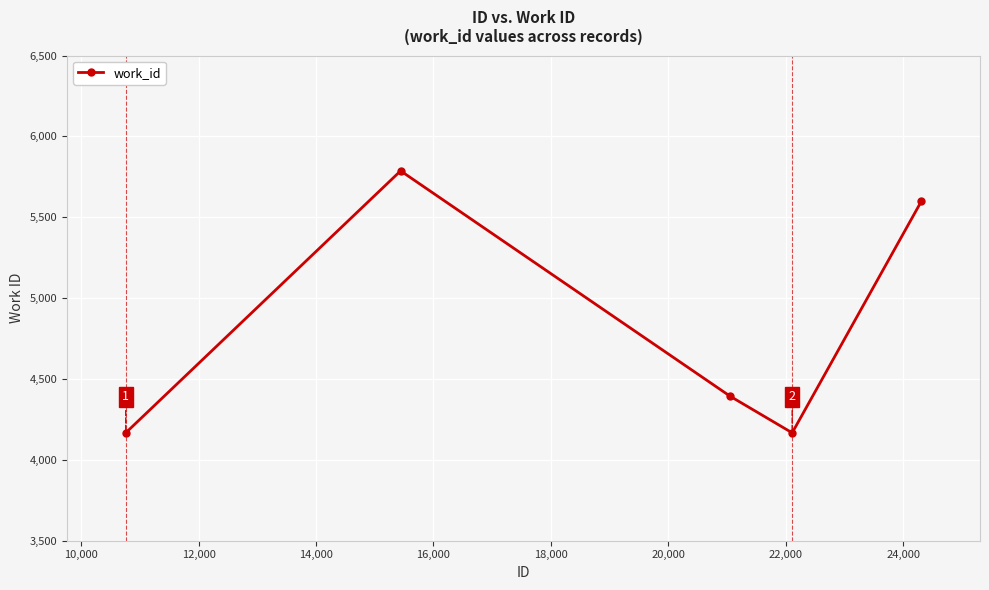

Count the number of categories in the chart.

5